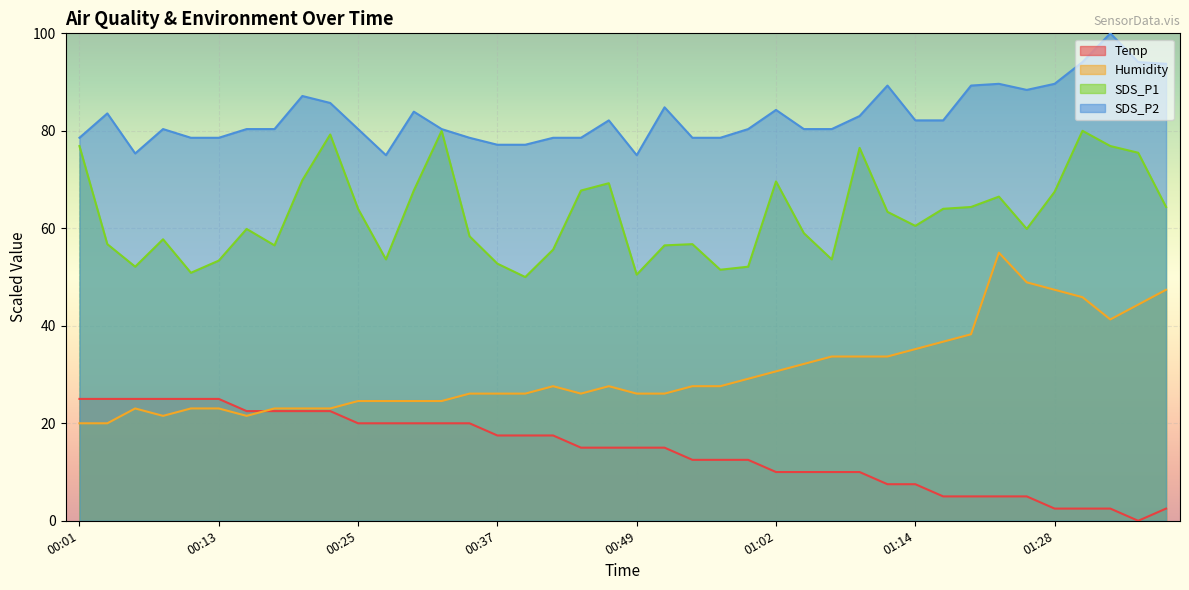

At 00:32, list the series in order from largest to smallest.

SDS_P2, SDS_P1, Humidity, Temp